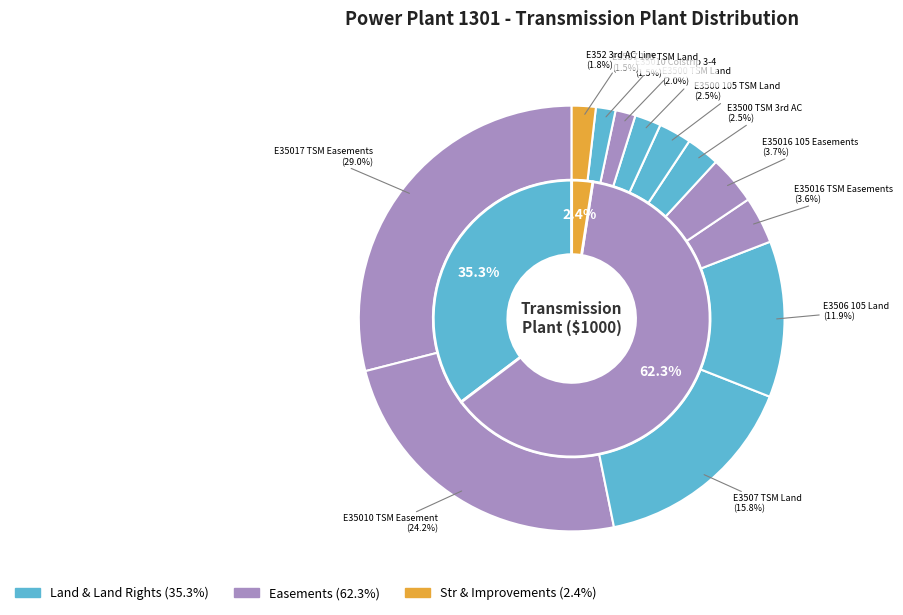

True or false: E35010 Colstrip 1-2 accounts for 11% of the total.

False